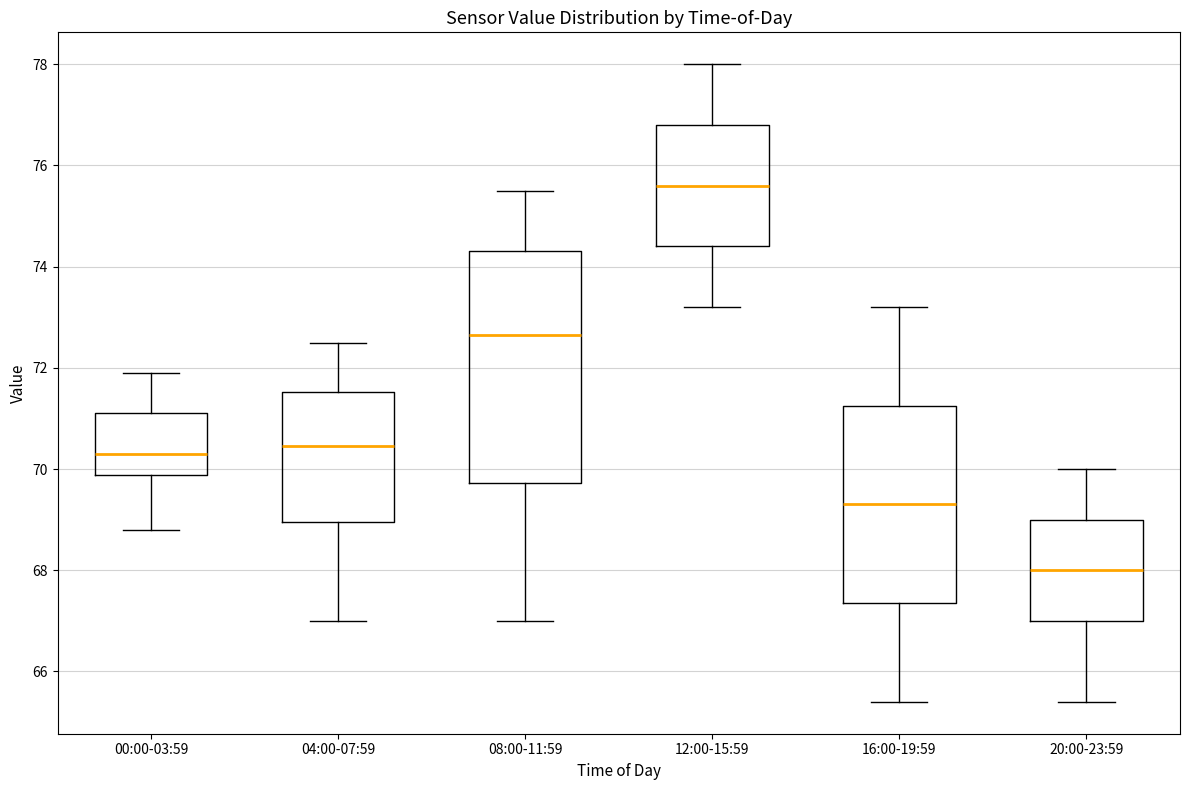

Reading left to right, read every box against the y-axis: the position of its median line, the range the box covers, and the ends of its whiskers. The values are not printed on the chart, so give them approximately, as read against the axis.

00:00-03:59: median 70.4, box 69.8 to 71.2, whiskers 68.8 to 72.0
04:00-07:59: median 70.4, box 69.0 to 71.6, whiskers 67.0 to 72.6
08:00-11:59: median 72.6, box 69.8 to 74.4, whiskers 67.0 to 75.6
12:00-15:59: median 75.6, box 74.4 to 76.8, whiskers 73.2 to 78.0
16:00-19:59: median 69.4, box 67.4 to 71.2, whiskers 65.4 to 73.2
20:00-23:59: median 68.0, box 67.0 to 69.0, whiskers 65.4 to 70.0